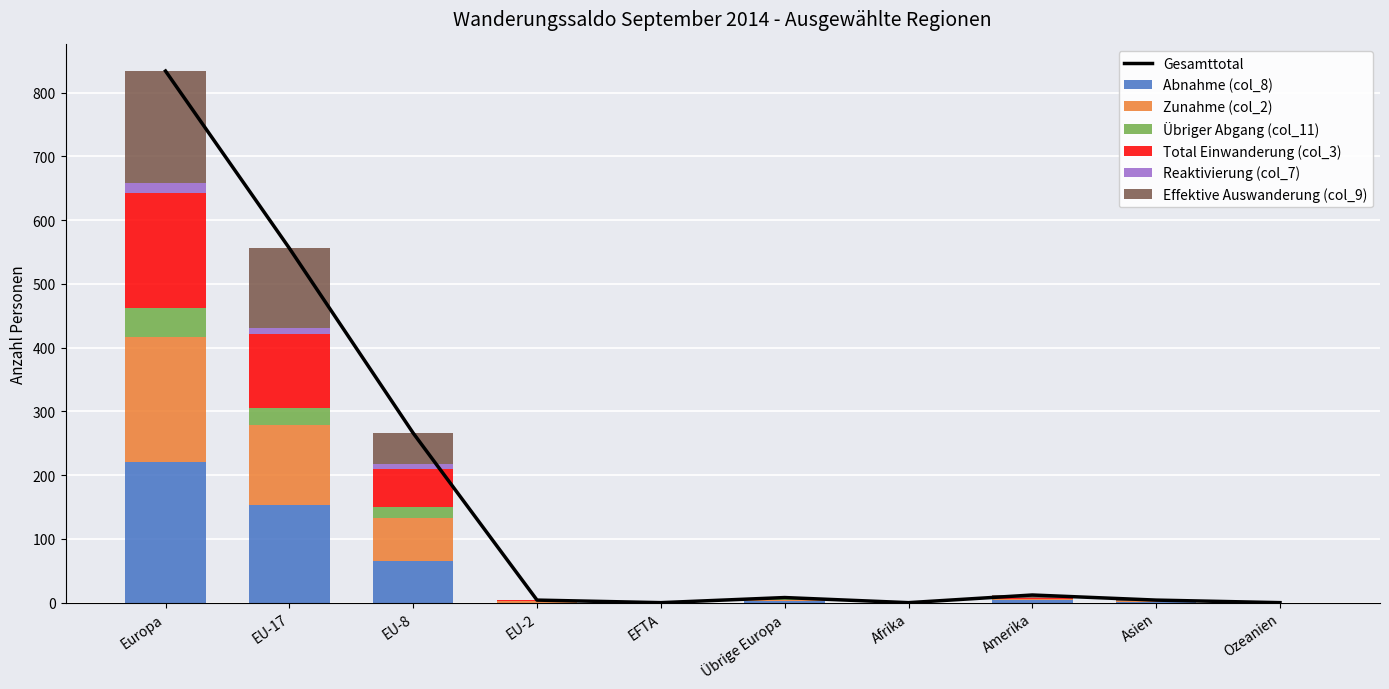

Rank the series by their maximum value, from lowest to highest.

Reaktivierung (col_7), Übriger Abgang (col_11), Effektive Auswanderung (col_9), Total Einwanderung (col_3), Zunahme (col_2), Abnahme (col_8)